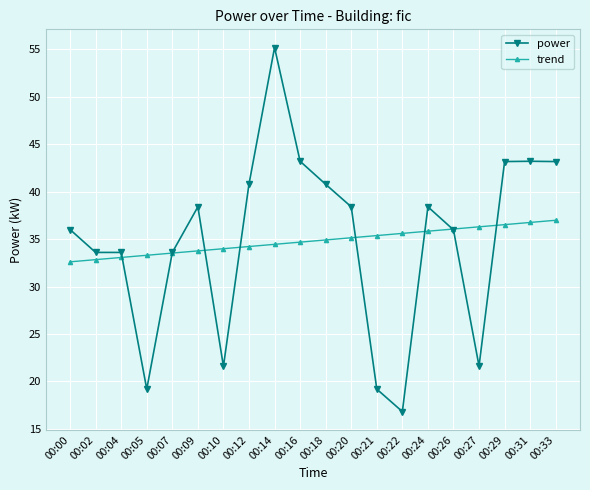

Which series changed the most between 00:18 and 00:26?

power